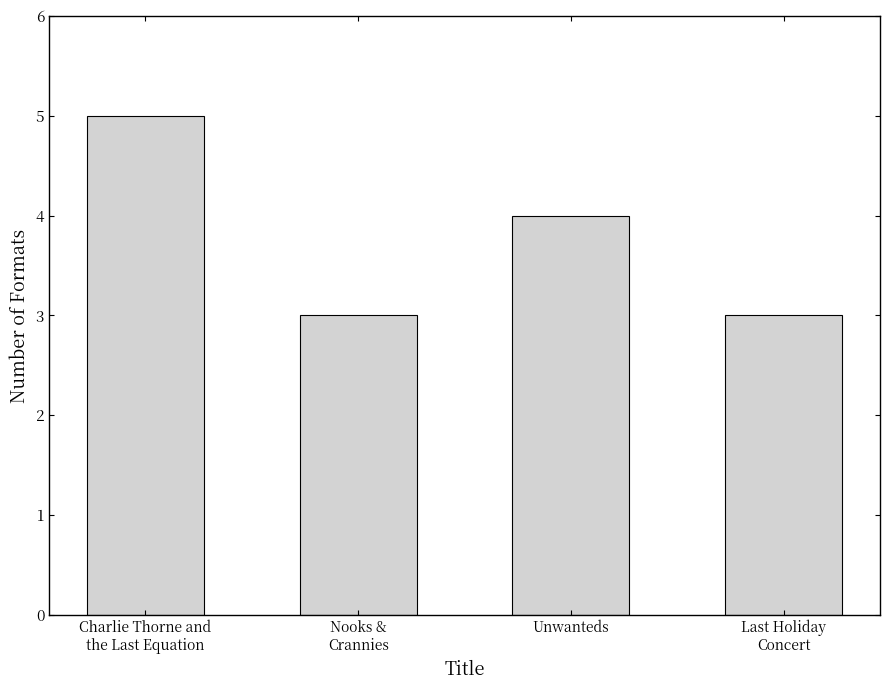

Reading right to left, what are all the values shown in this chart?

Last Holiday
Concert=3	Unwanteds=4	Nooks &
Crannies=3	Charlie Thorne and
the Last Equation=5